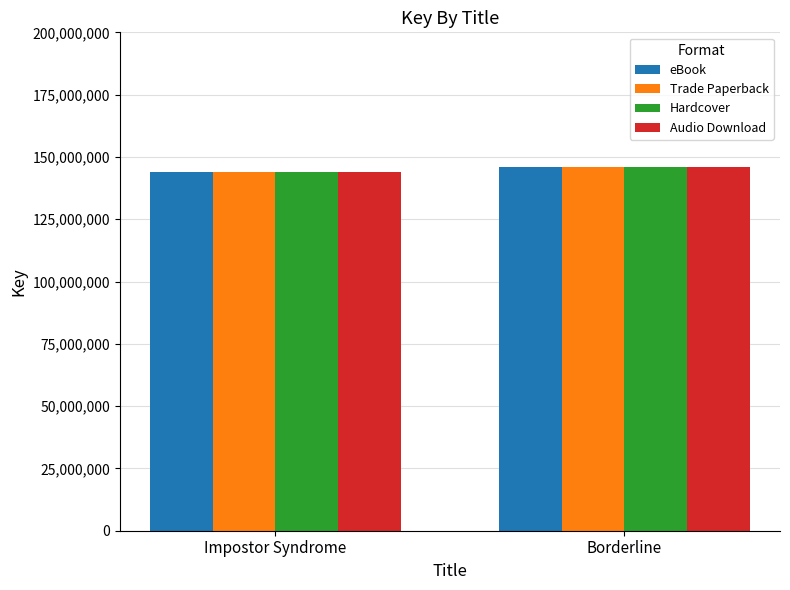

Reading left to right, extract all data points from this chart.

eBook: 144020881	146015869
Trade Paperback: 144020881	146015869
Hardcover: 144020881	146015869
Audio Download: 144020881	146015869